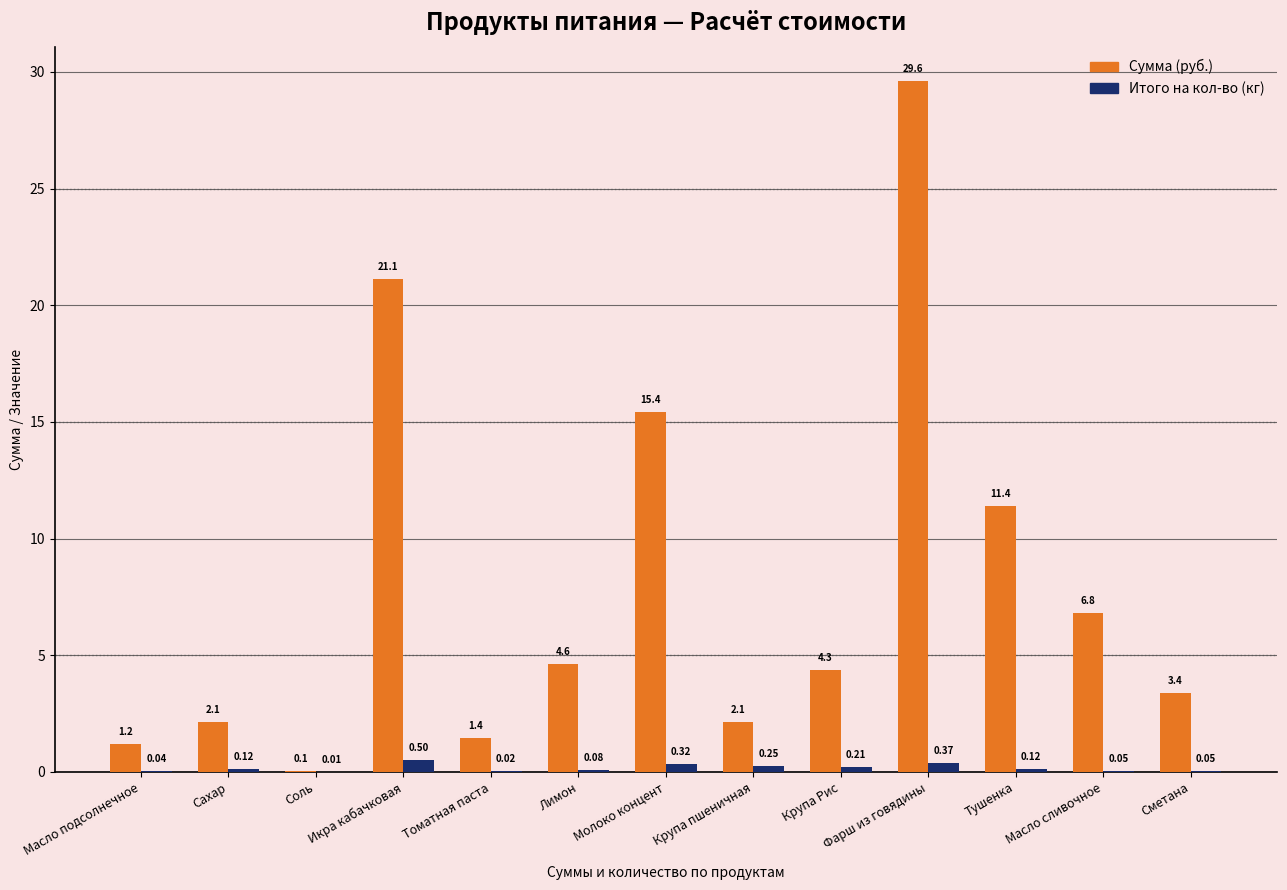

What is the total value across all series at Масло подсолнечное?

1.2